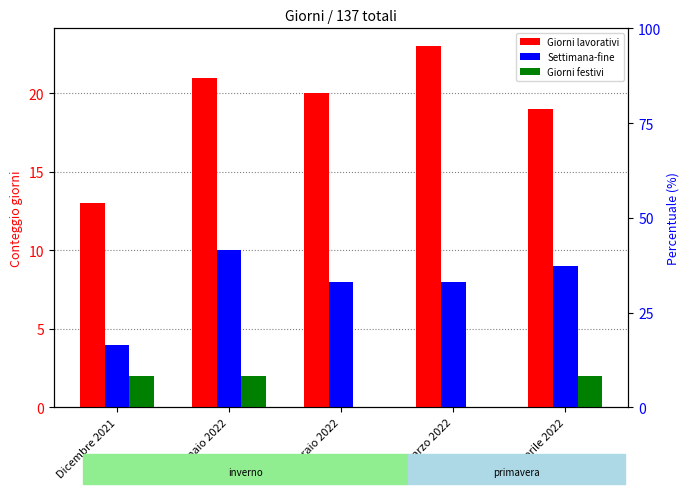

What is the average value of the Settimana-fine series?

8